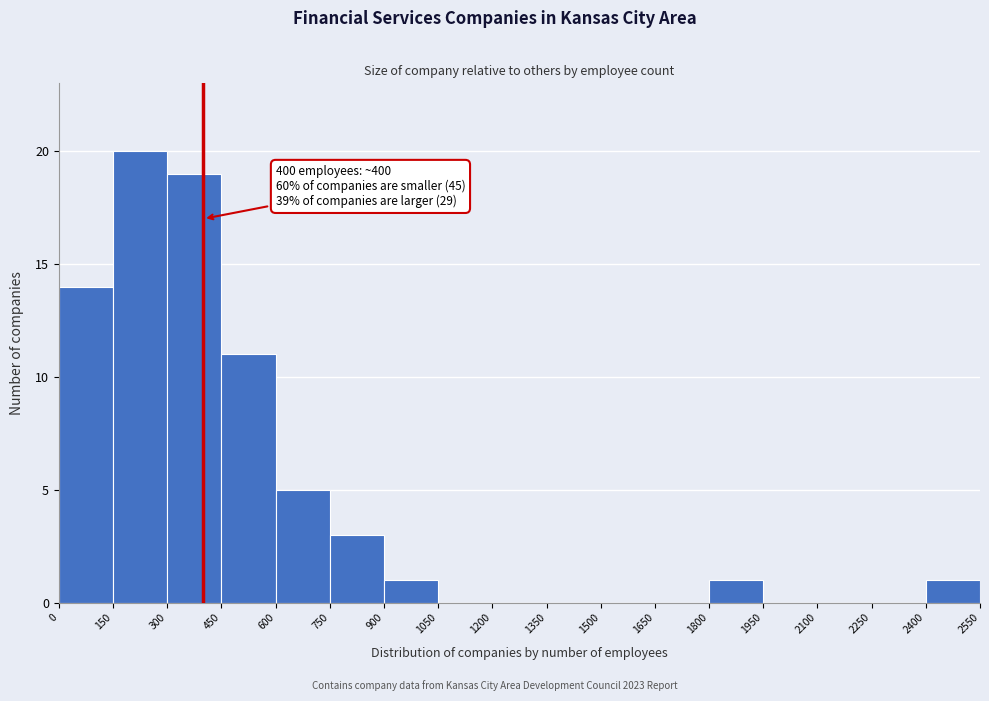

Which range on the x-axis has the tallest bar?

150 to 300